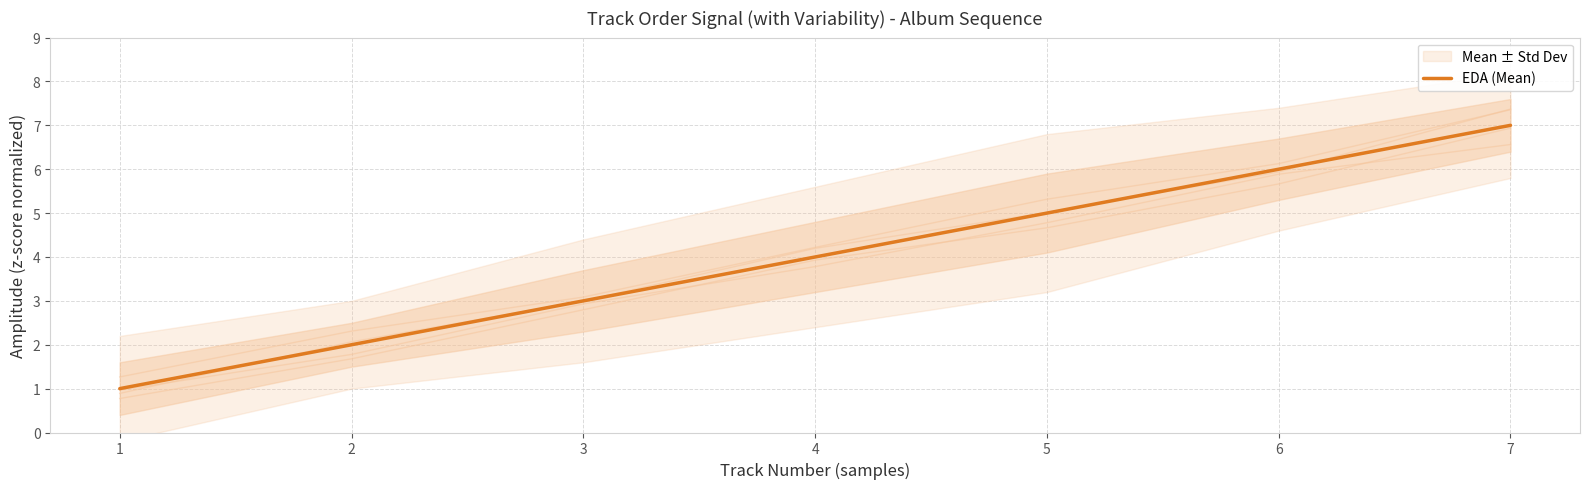

What is the difference between the second highest and minimum values?

5